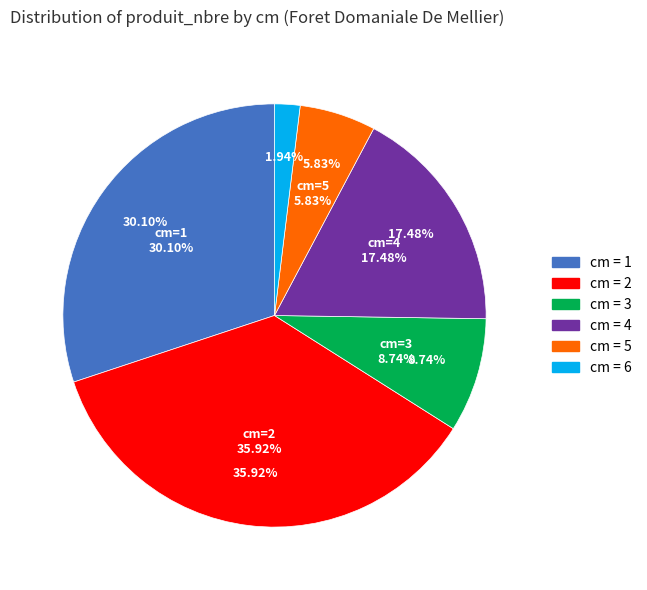

To the nearest percent, what is the combined percentage of 1 and 6?

32%